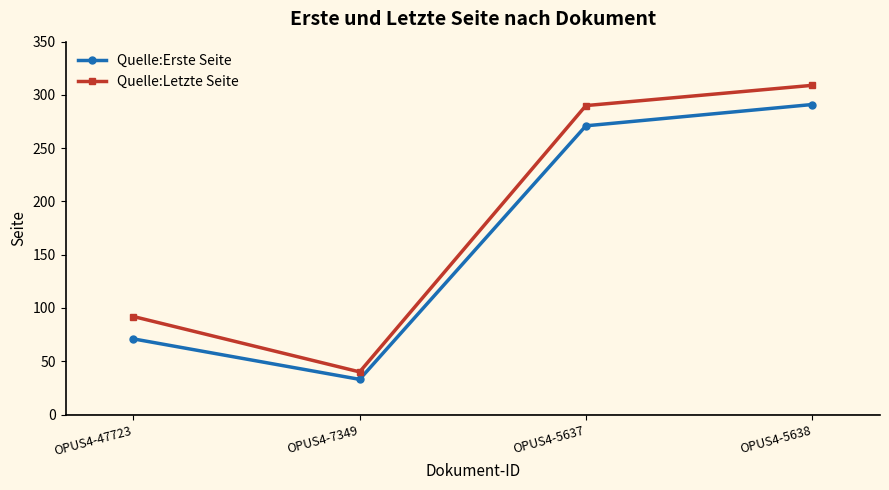

At which label is Quelle:Letzte Seite closest to 174?

OPUS4-47723